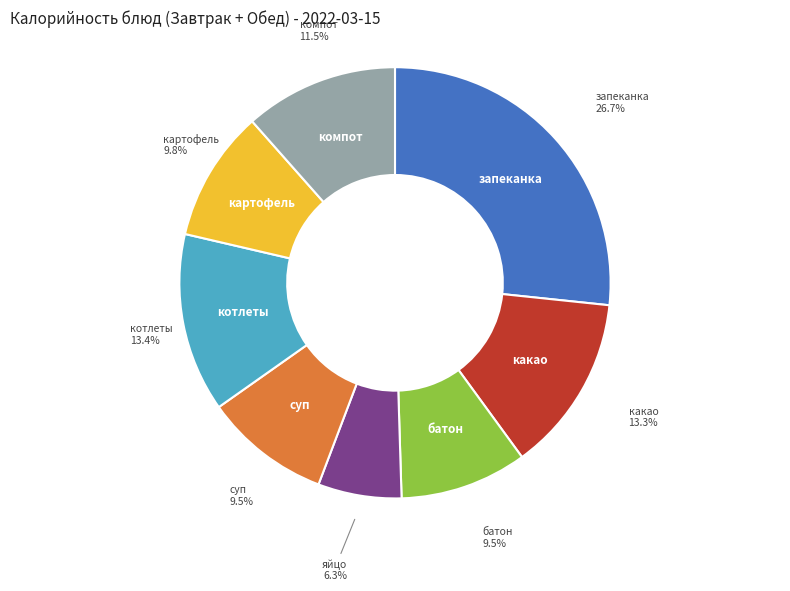

Does any single category account for the majority?

No